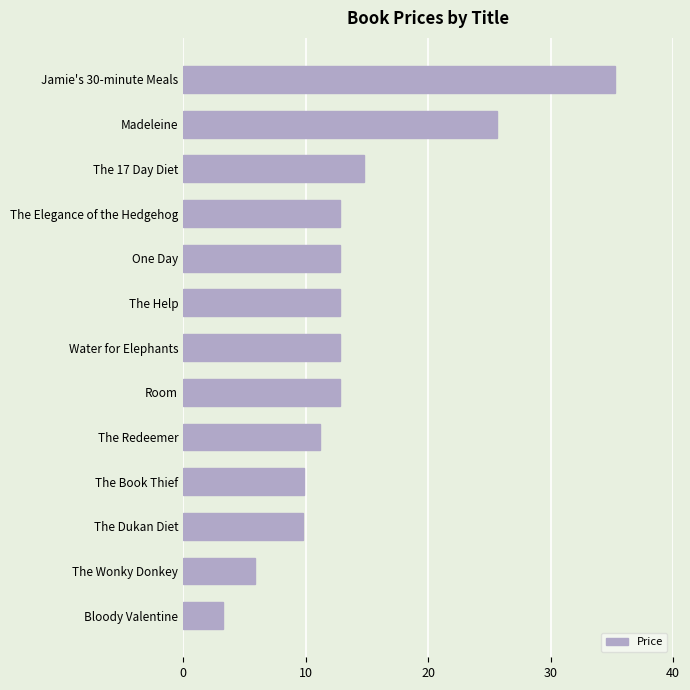

What is the change in value from The Book Thief to Room?

+2.9